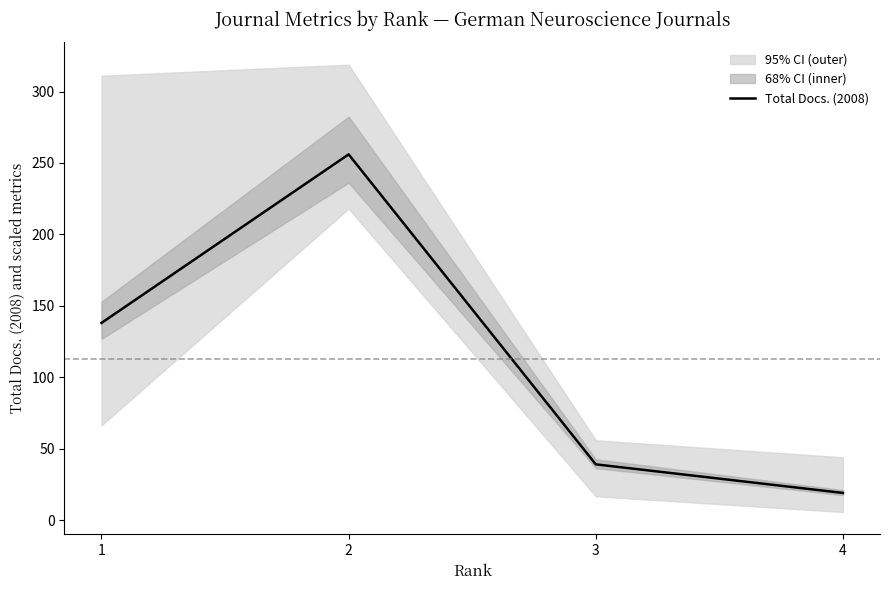

How many interior local peaks (higher than both neighbors) does the data have?

1